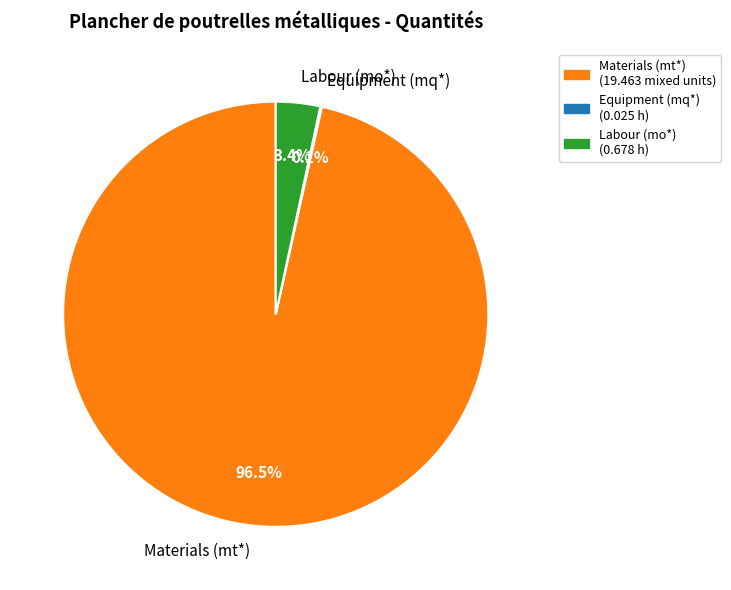

How much of the chart is everything except Materials (mt*)?

3.5%